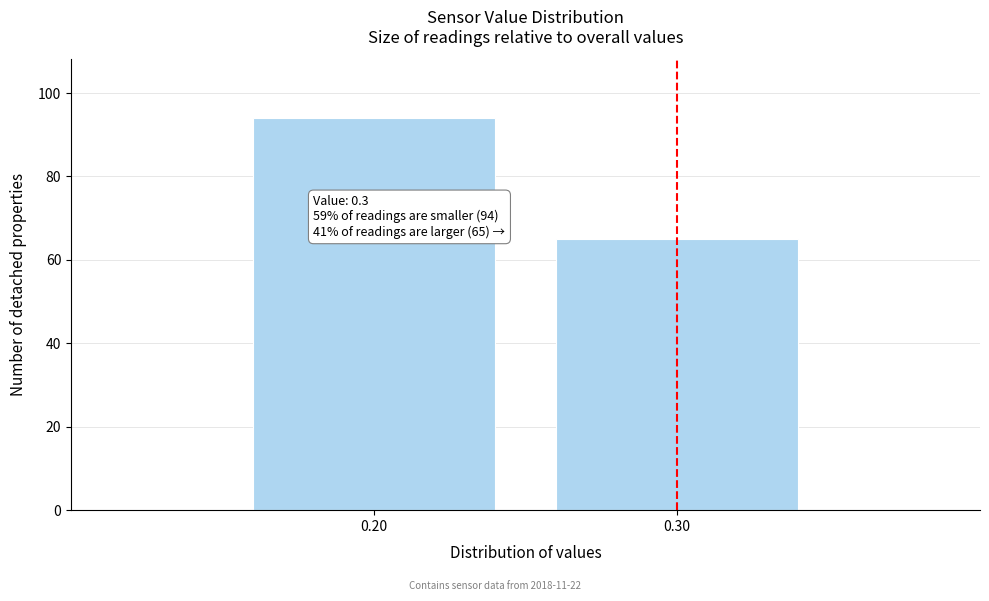

Reading left to right, extract all data points from this chart.

0.20=94	0.30=65